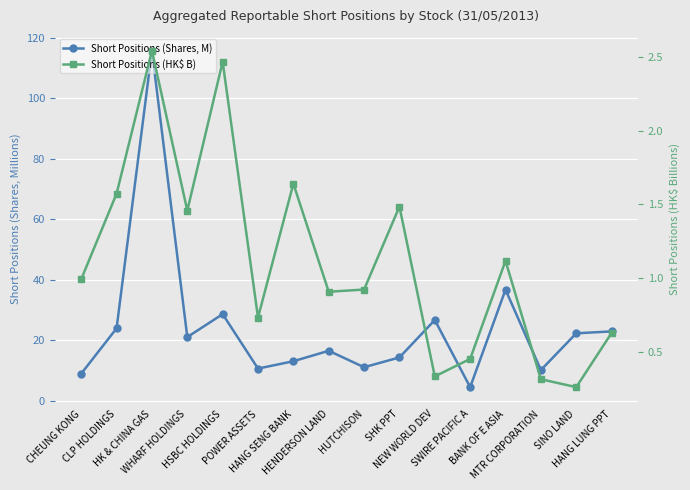

The Short Positions (HK$ B) series shows 1.1 at BANK OF E ASIA. True or false?

True